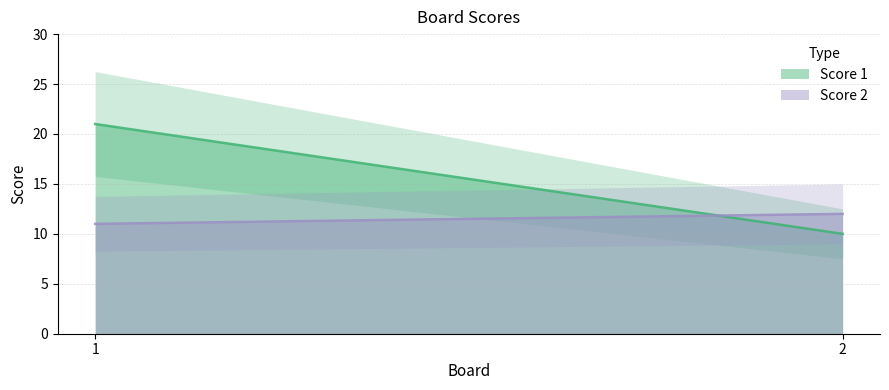

What is the value of the Score 2 point at the 2nd from the left?

12